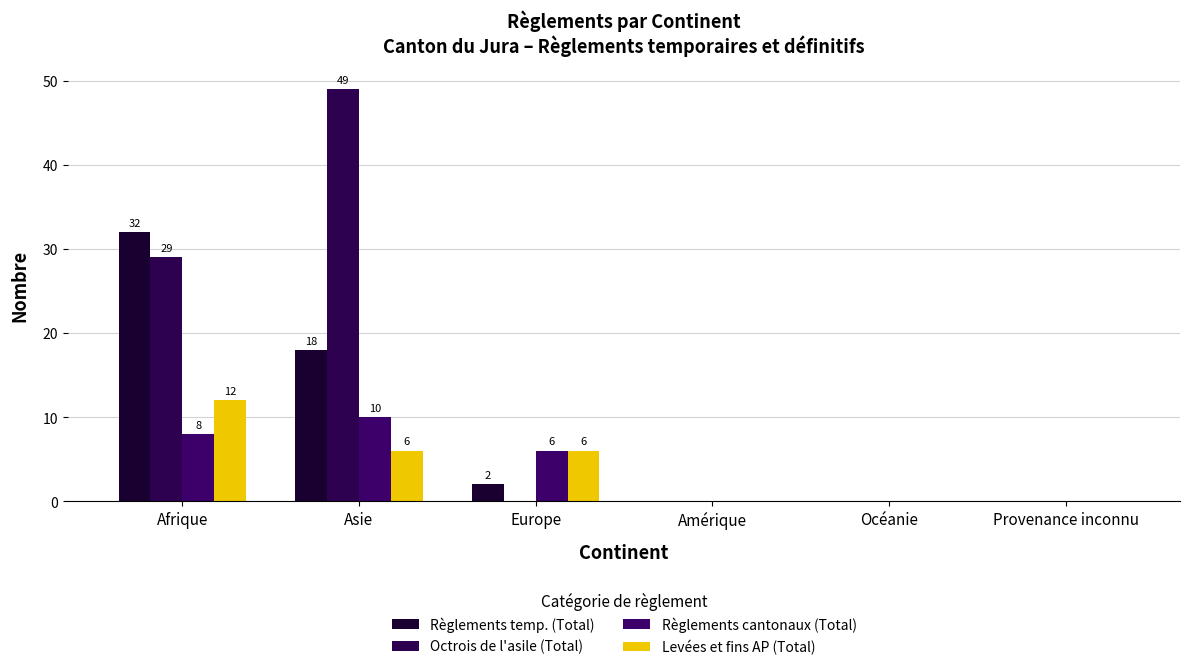

At which label does Levées et fins AP (Total) first exceed 6?

Afrique